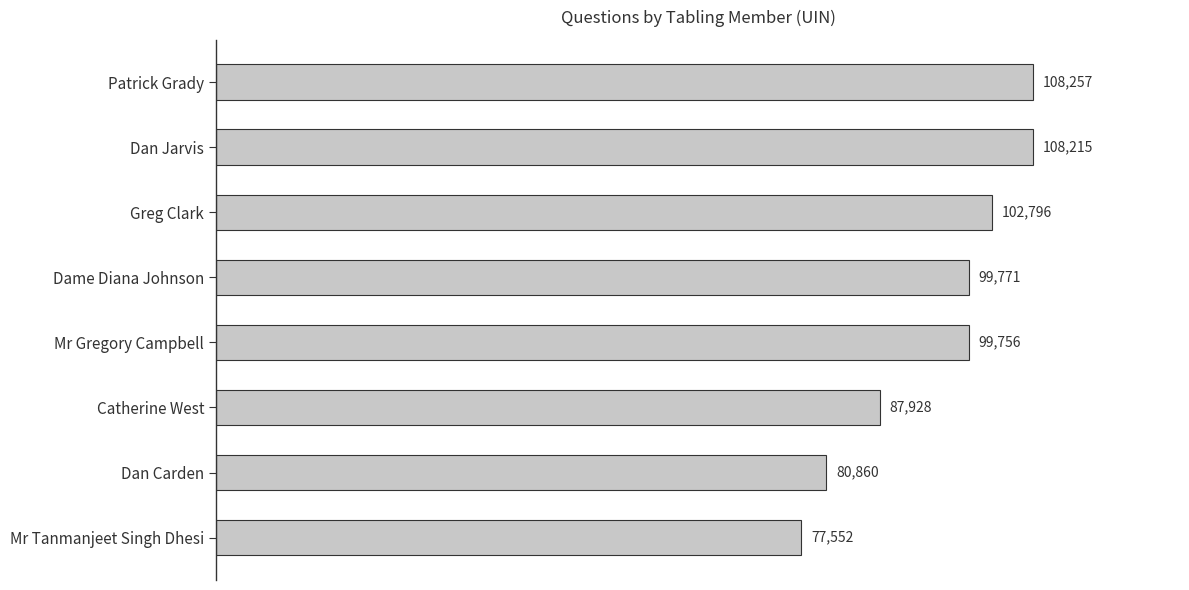

What is the difference between the values at Mr Gregory Campbell and Catherine West?

11828